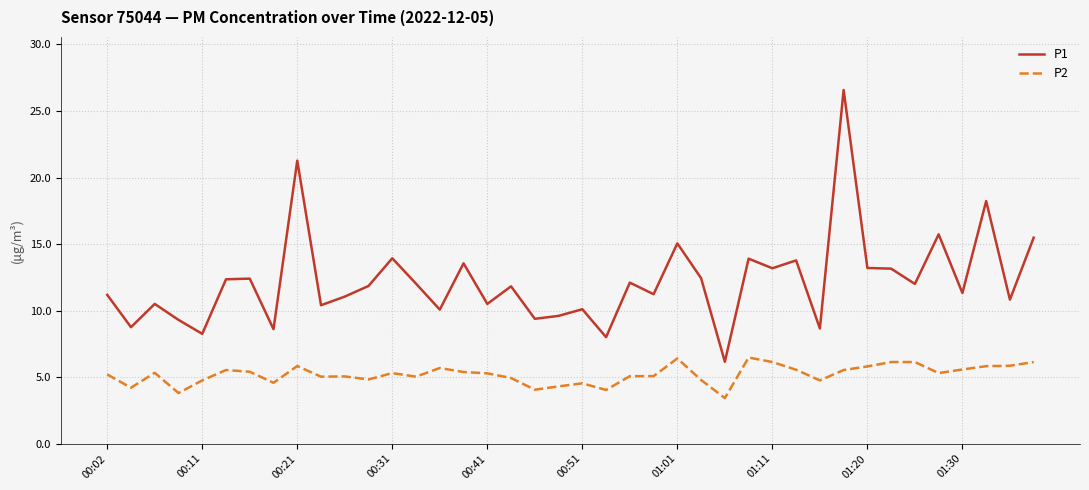

True or false: P2 and P1 intersect in this chart.

False